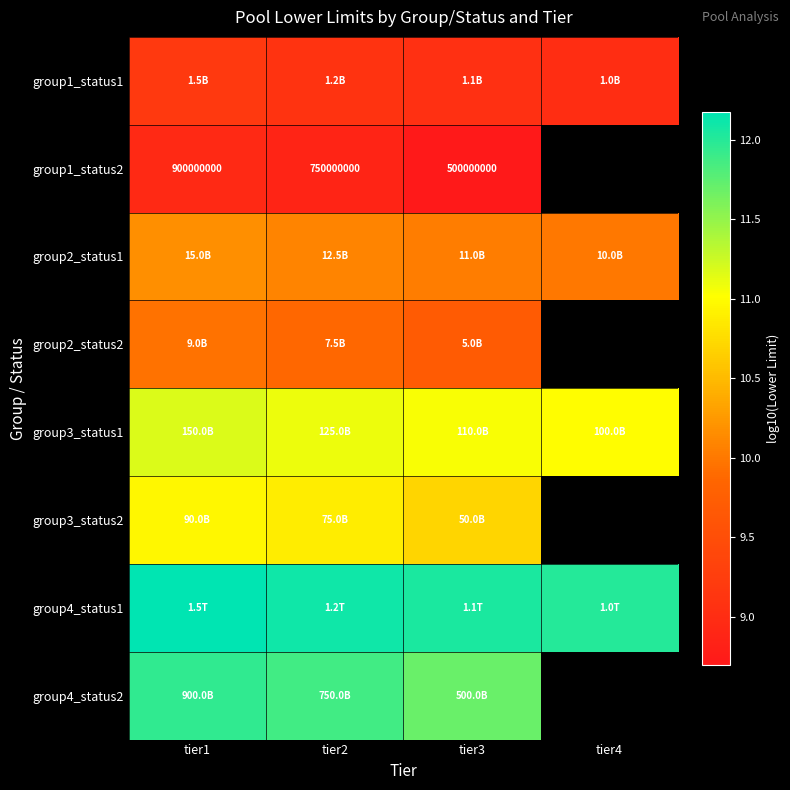

Rank the series by their maximum value, from highest to lowest.

group4_status1, group4_status2, group3_status1, group3_status2, group2_status1, group2_status2, group1_status1, group1_status2